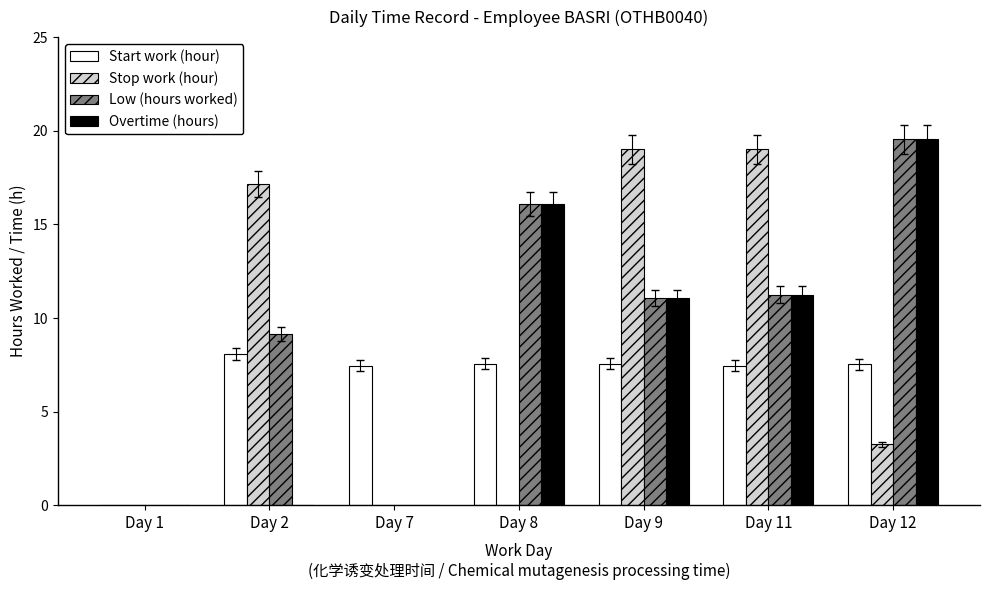

What is the sum of the Low (hours worked) values at Day 12 and Day 8?

35.6